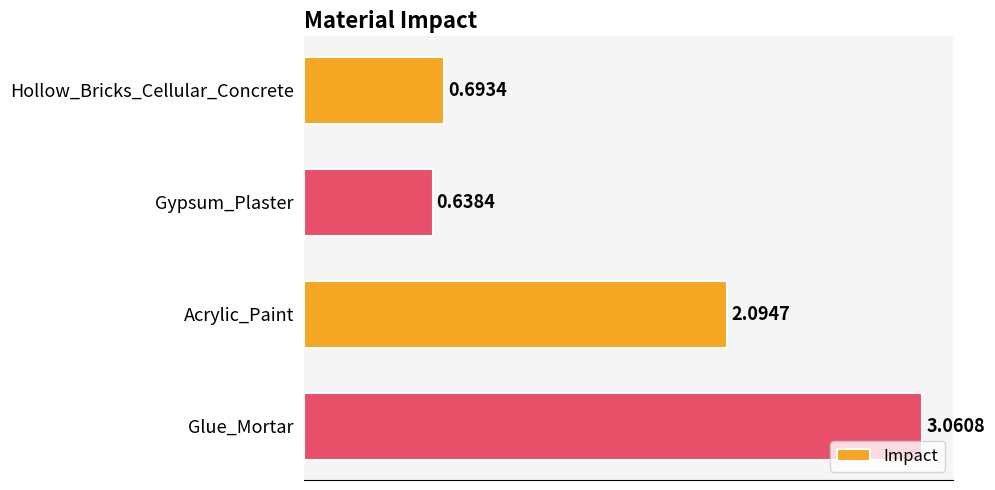

Approximately how many times larger is the value at Glue_Mortar compared to Acrylic_Paint?

1.5